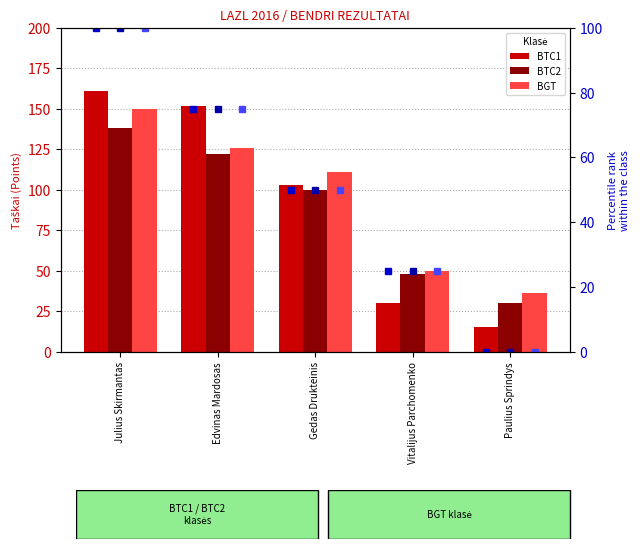

Are the bars grouped side by side (vs. stacked)?

Yes